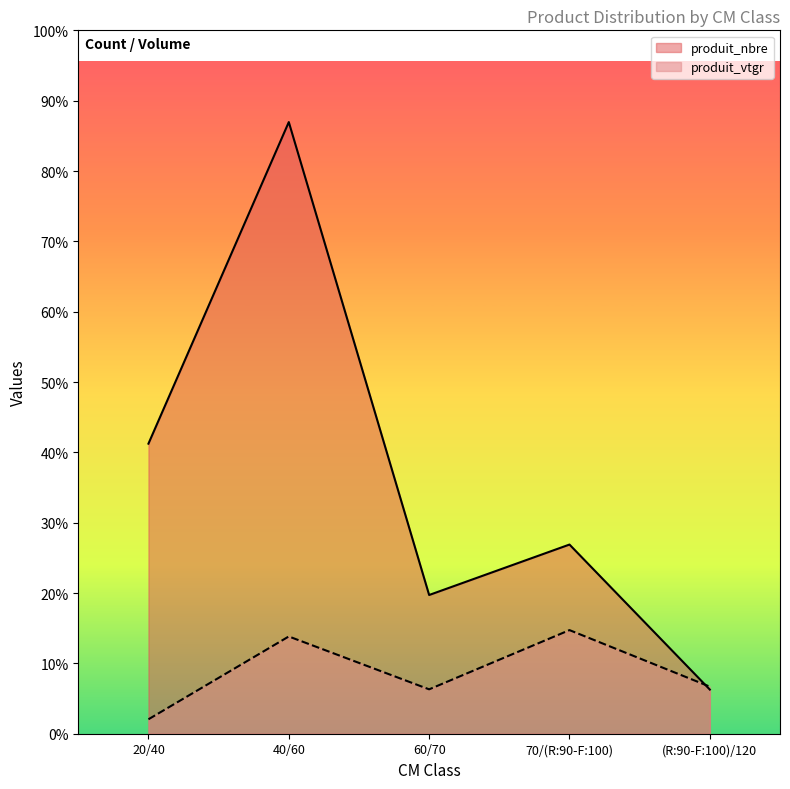

At which category does produit_vtgr reach its first local peak?

40/60